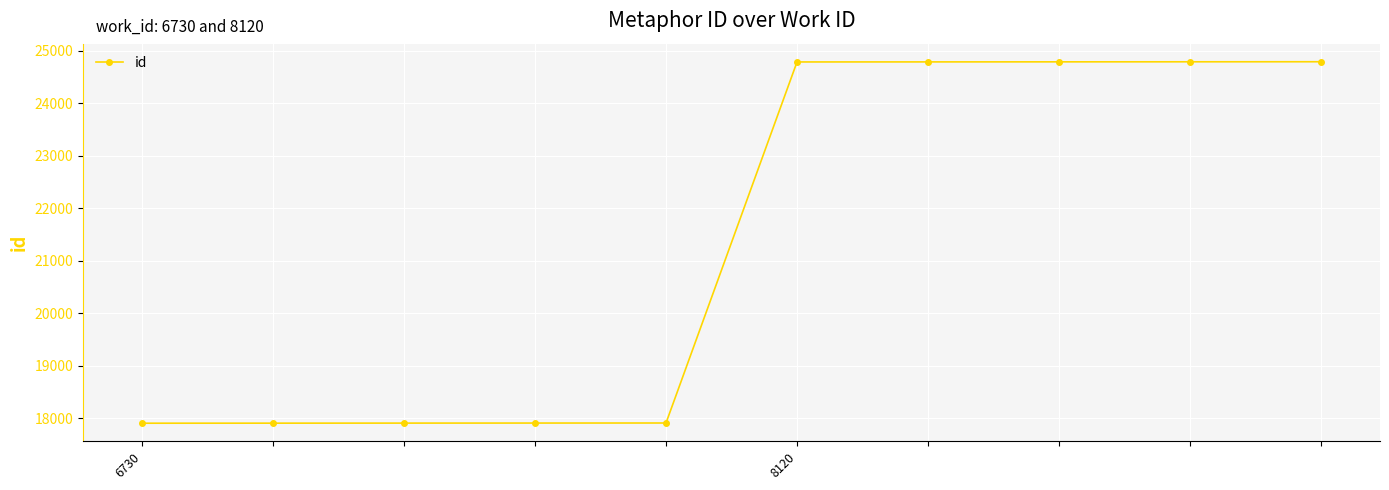

What is the smallest value displayed?

17910